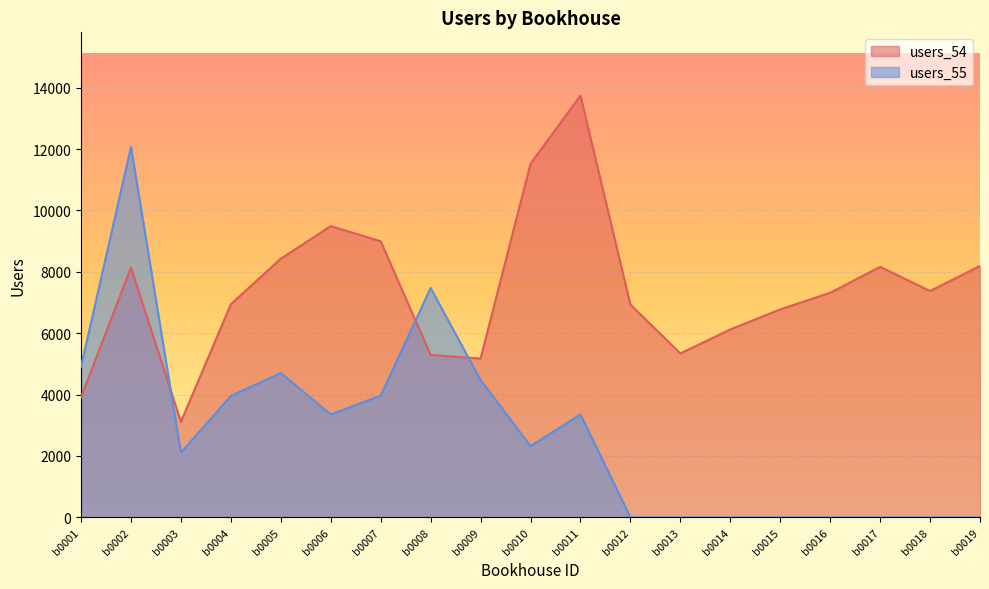

What are all the series names shown in the legend?

users_54, users_55